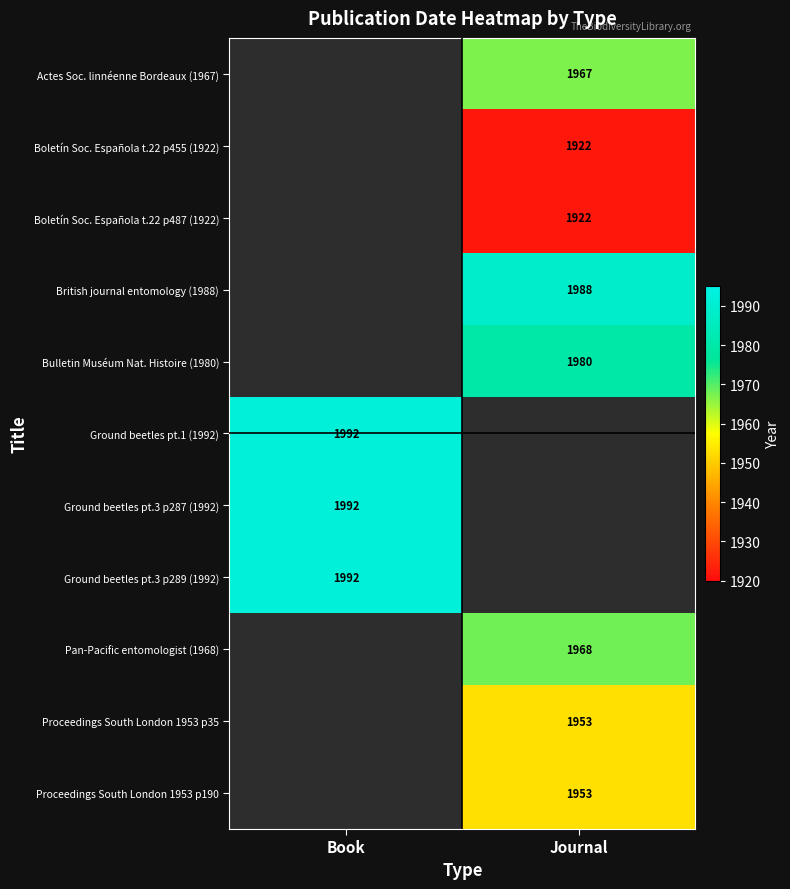

At which category is the sum across all series the highest?

Journal